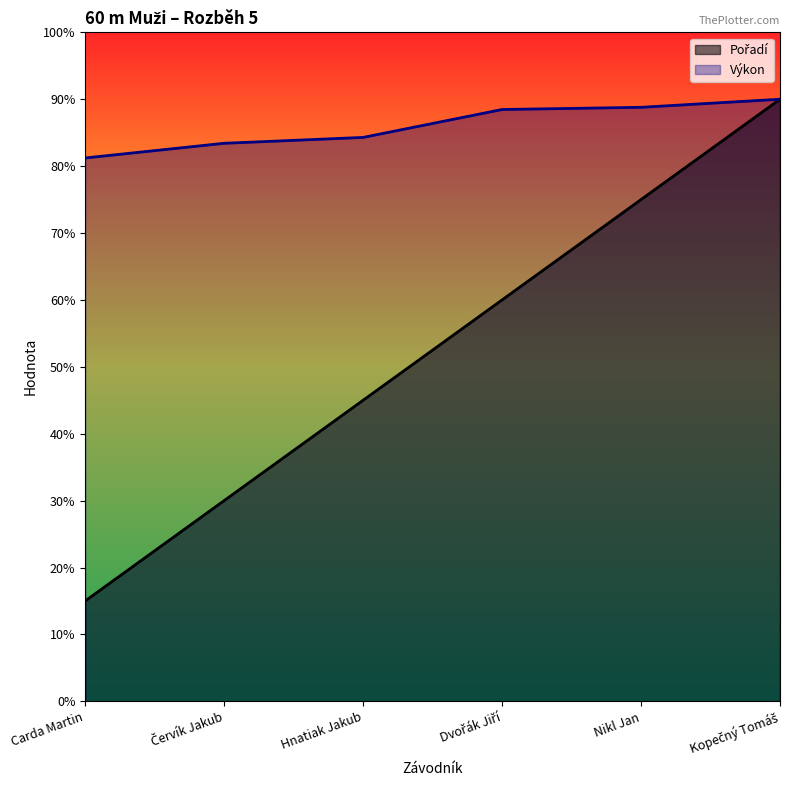

At Červík Jakub, list the series in order from largest to smallest.

Výkon, Pořadí